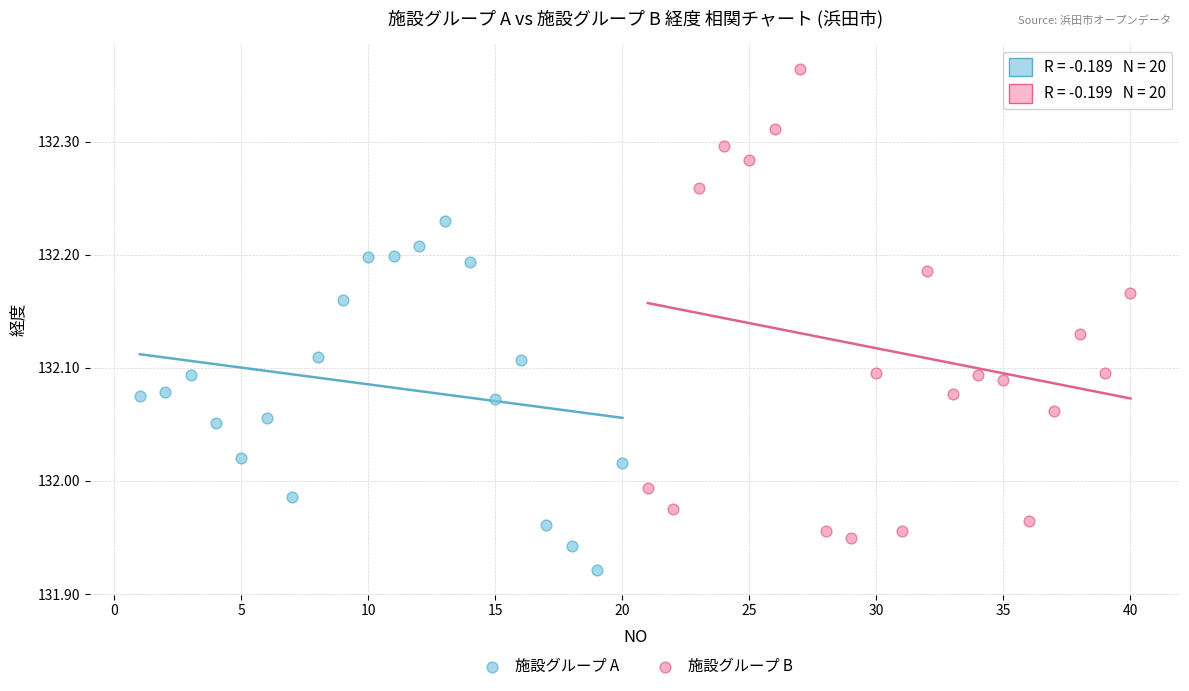

Which series contains the highest Y value?

施設グループ B